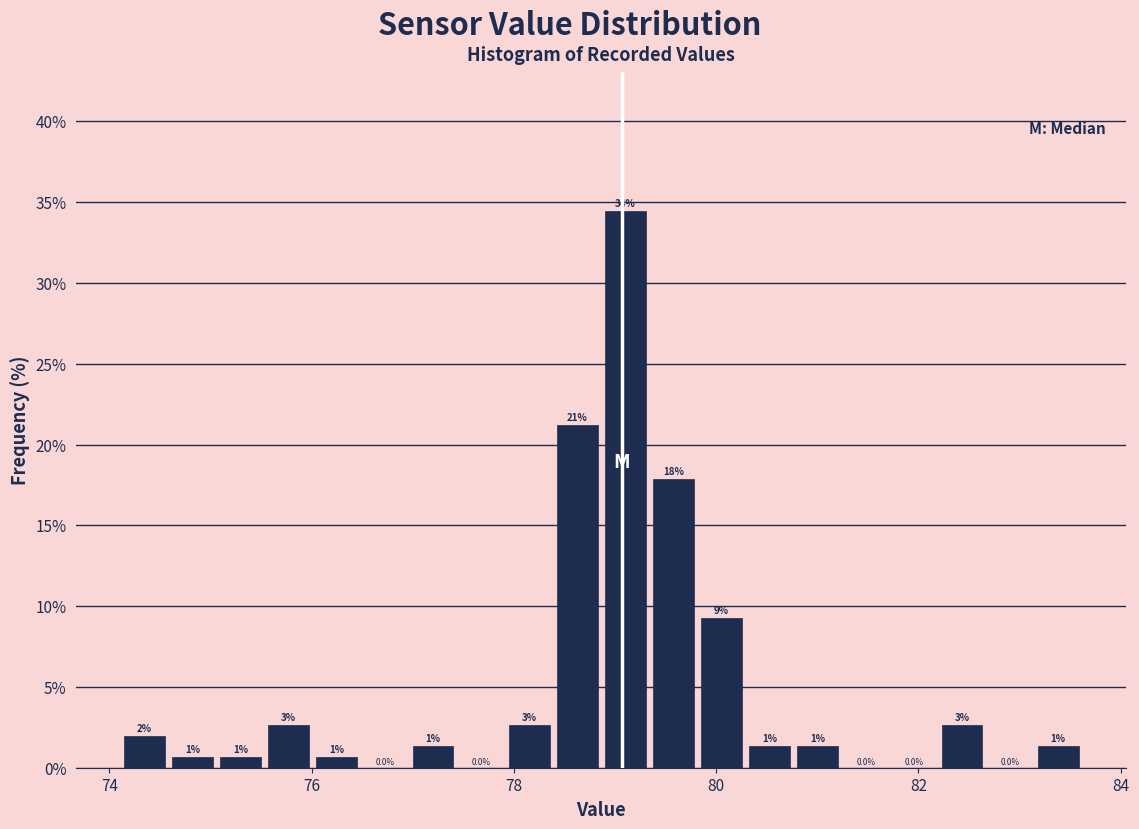

Read against the x-axis, roughly where is the centre of the tallest bar?

79.2